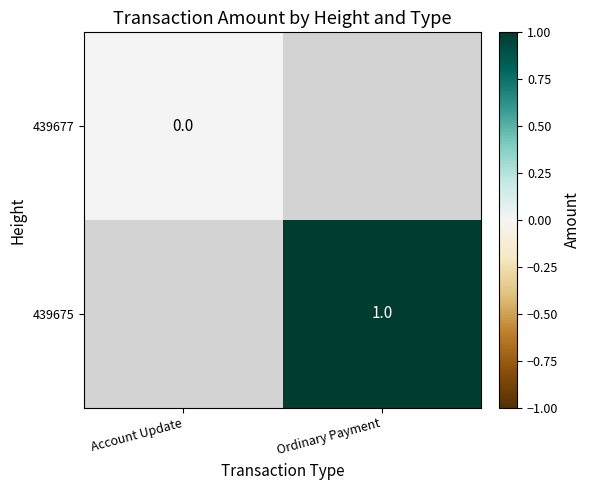

List the series in order of their overall mean, lowest first.

439677, 439675